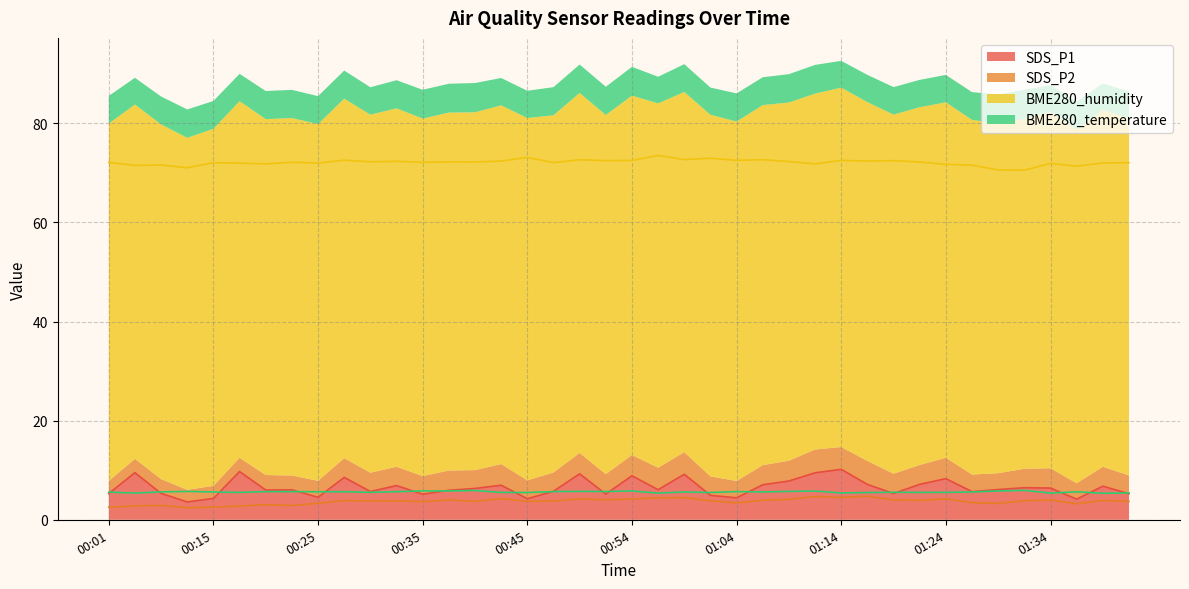

How many lines are shown in the chart?

4